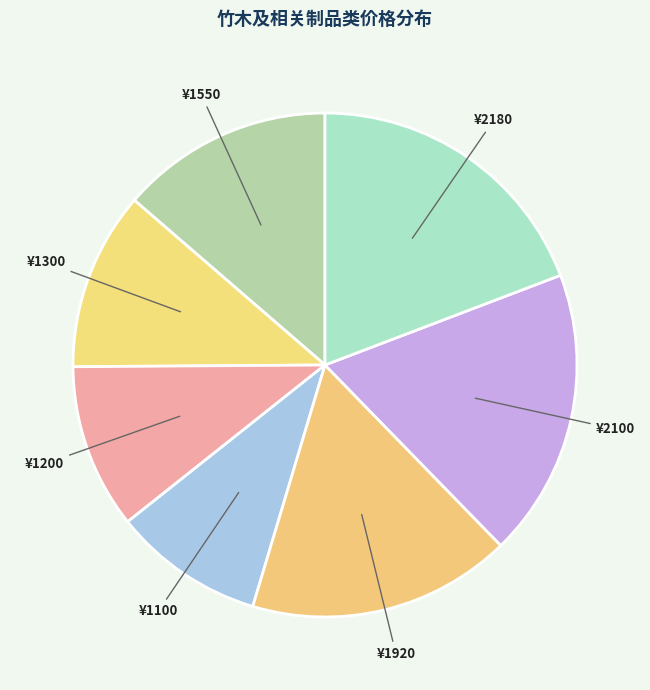

Is there any slice that represents more than half of the pie?

No